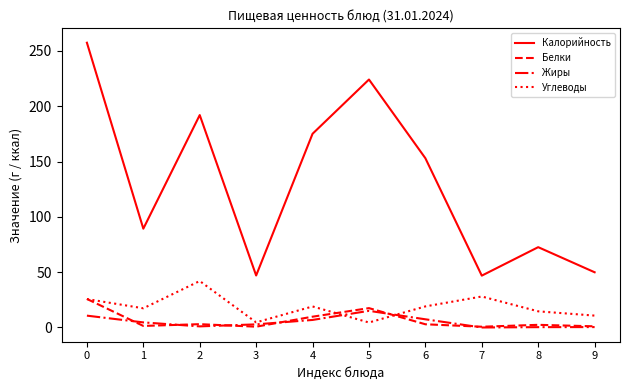

Is it true that Белки equals 1.4 at 1?

True